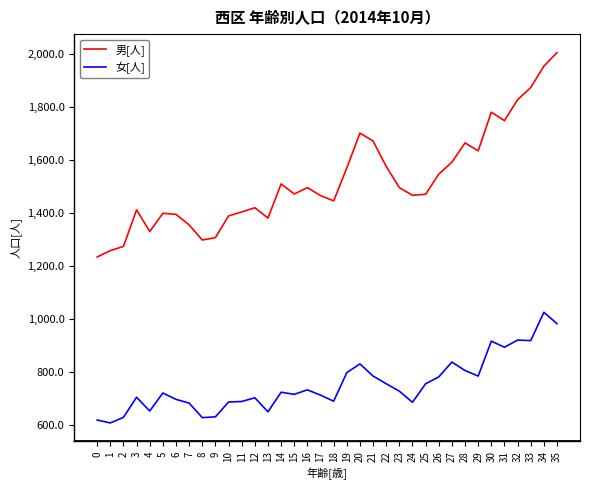

True or false: 女[人] and 男[人] cross at least once.

False